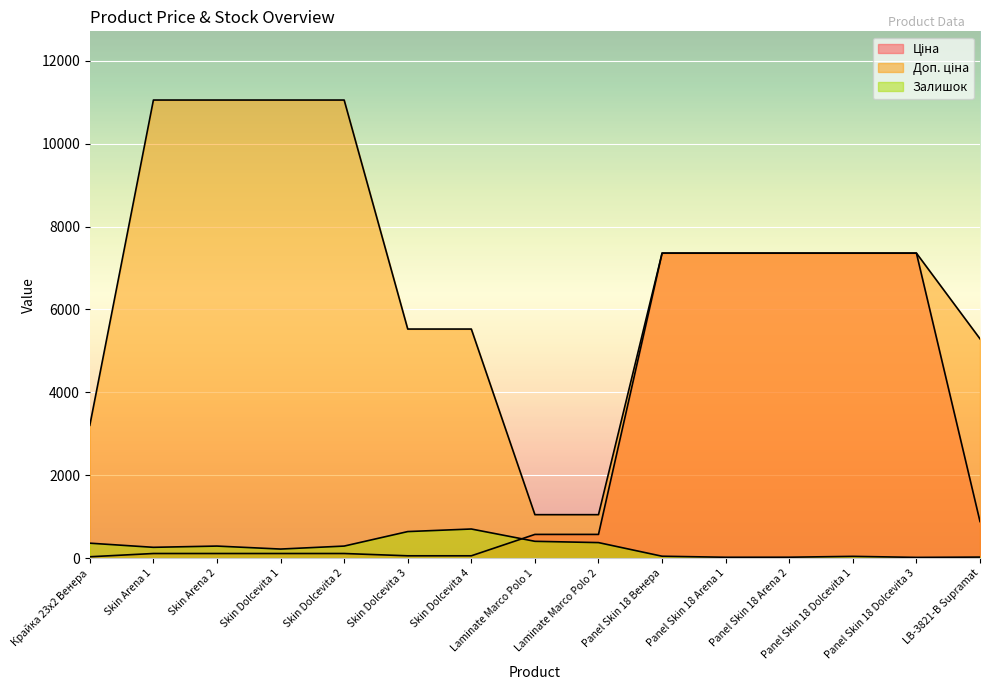

How many lines are shown in the chart?

3